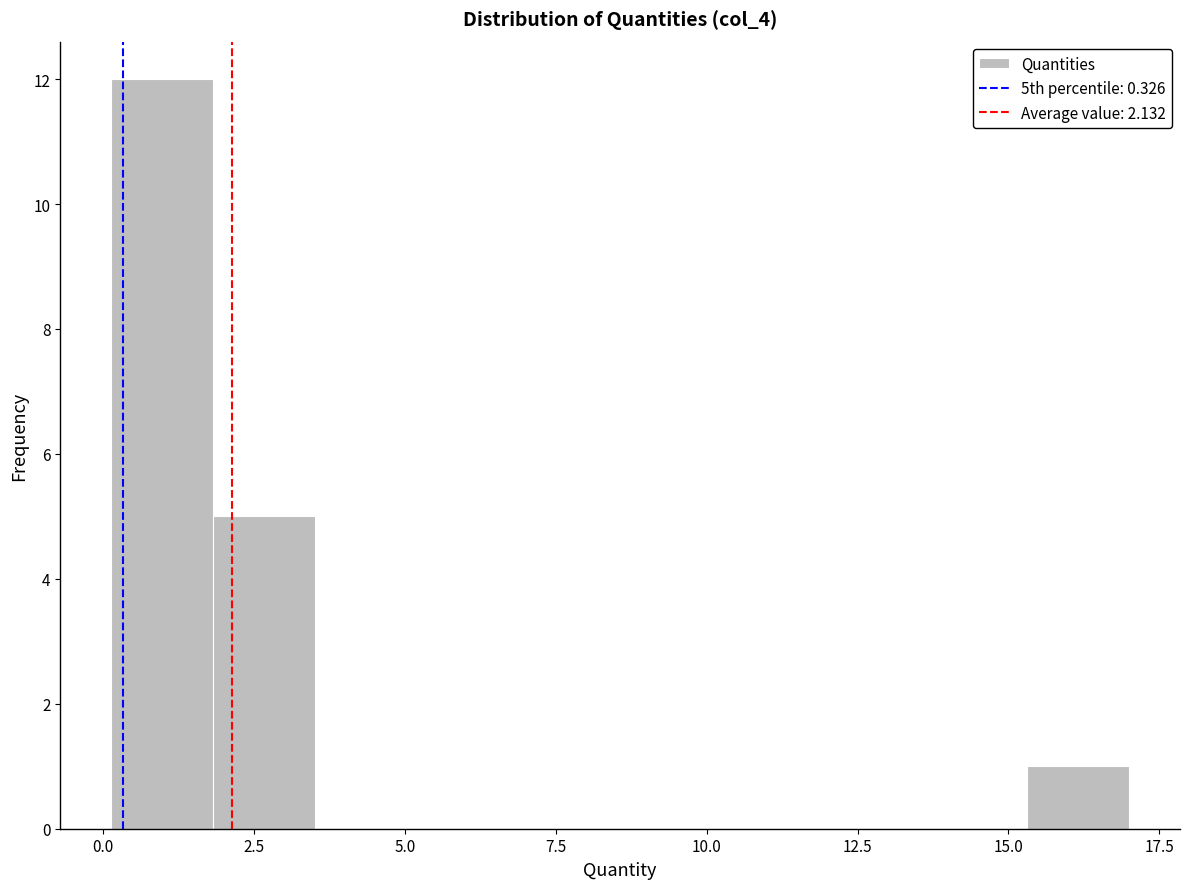

Read against the x-axis, roughly where is the centre of the tallest bar?

1.0